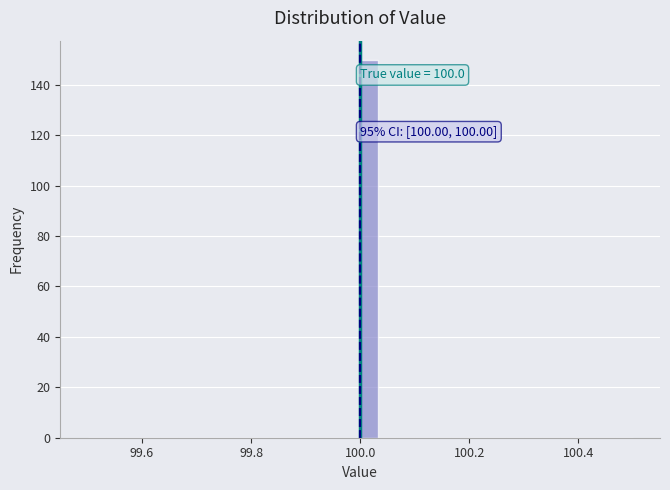

Around what value on the x-axis is the tallest bar? Give the approximate position of its centre, as read against the axis.

100.02